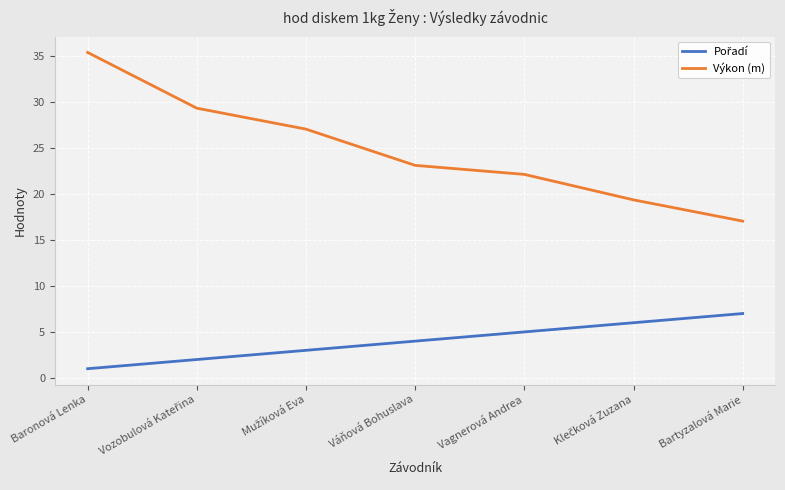

Does the chart display data point markers on the line(s)?

No